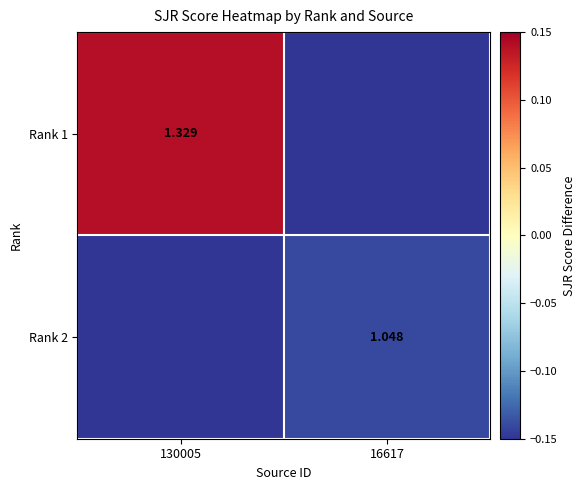

Rank the categories by Rank 1 value from lowest to highest.

16617, 130005